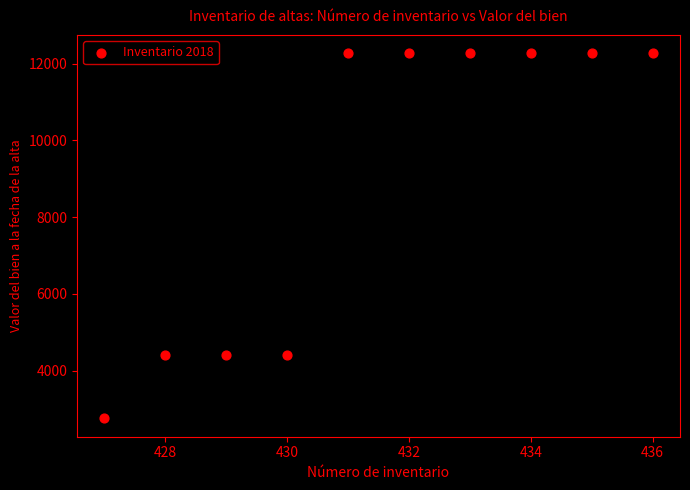

What is the range of X values (max minus min)?

9.0